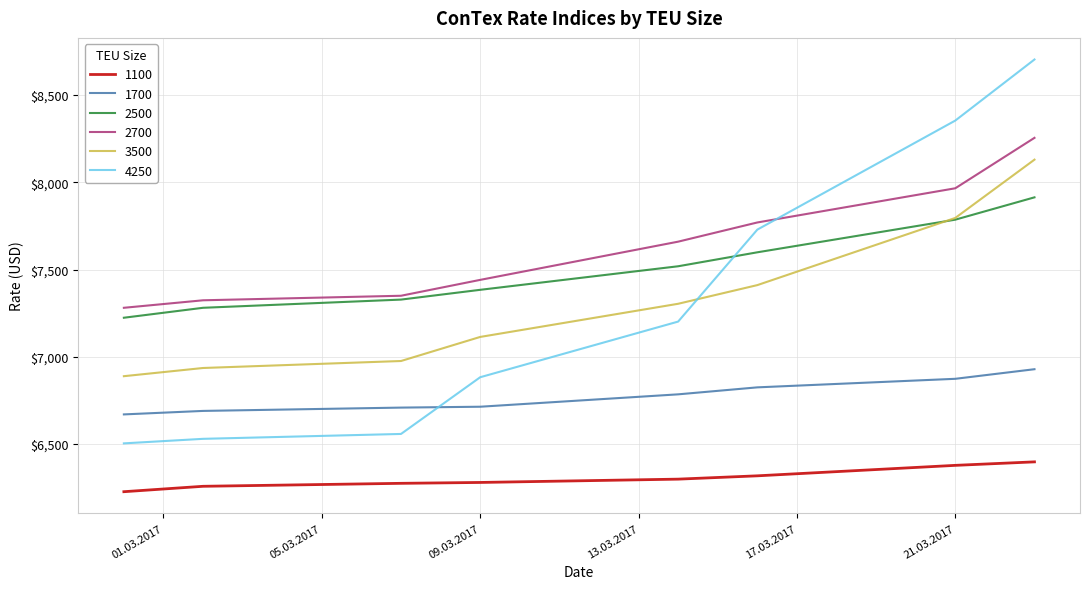

Rank the series by their maximum value, from lowest to highest.

1100, 1700, 2500, 3500, 2700, 4250